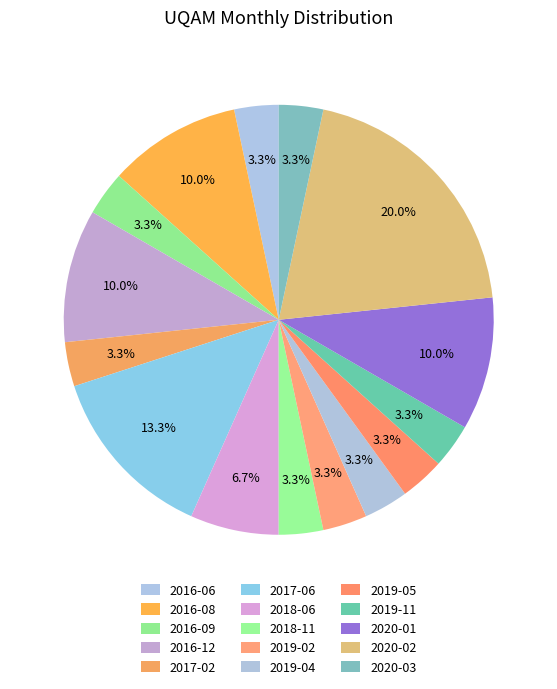

The 2016-08 slice represents 18% of the pie. True or false?

False